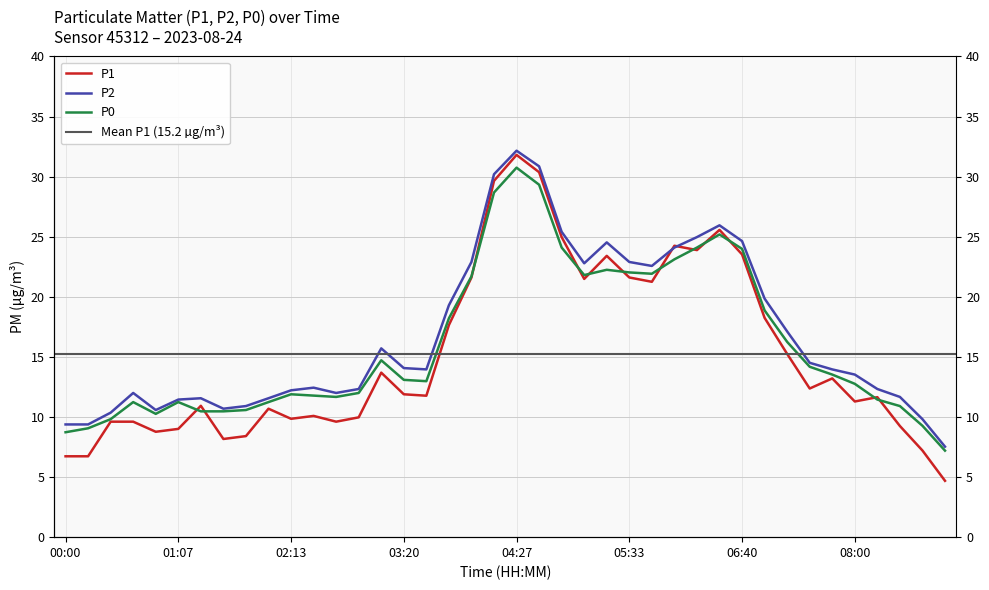

True or false: P0 has a value of 16.5 at 08:13.

False